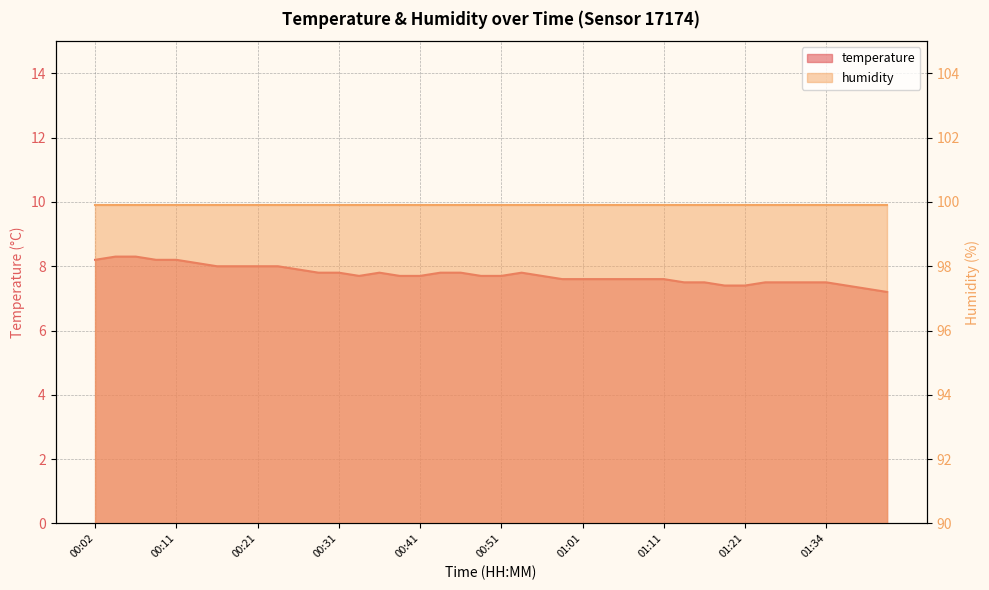

Is it true that the value at 01:08 is 11.1?

False